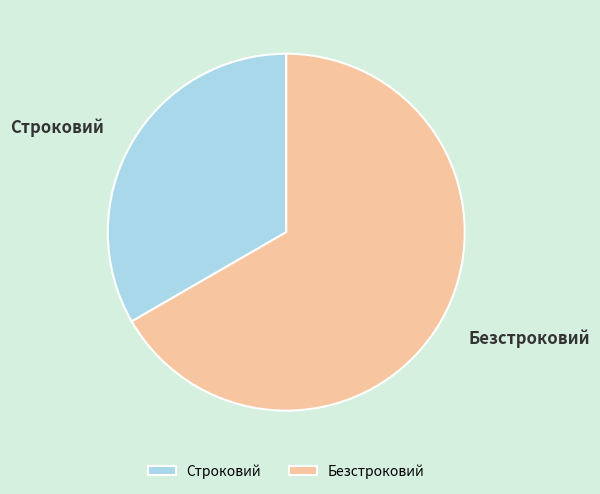

Approximately how many times larger is the value at Безстроковий compared to Строковий?

2.0